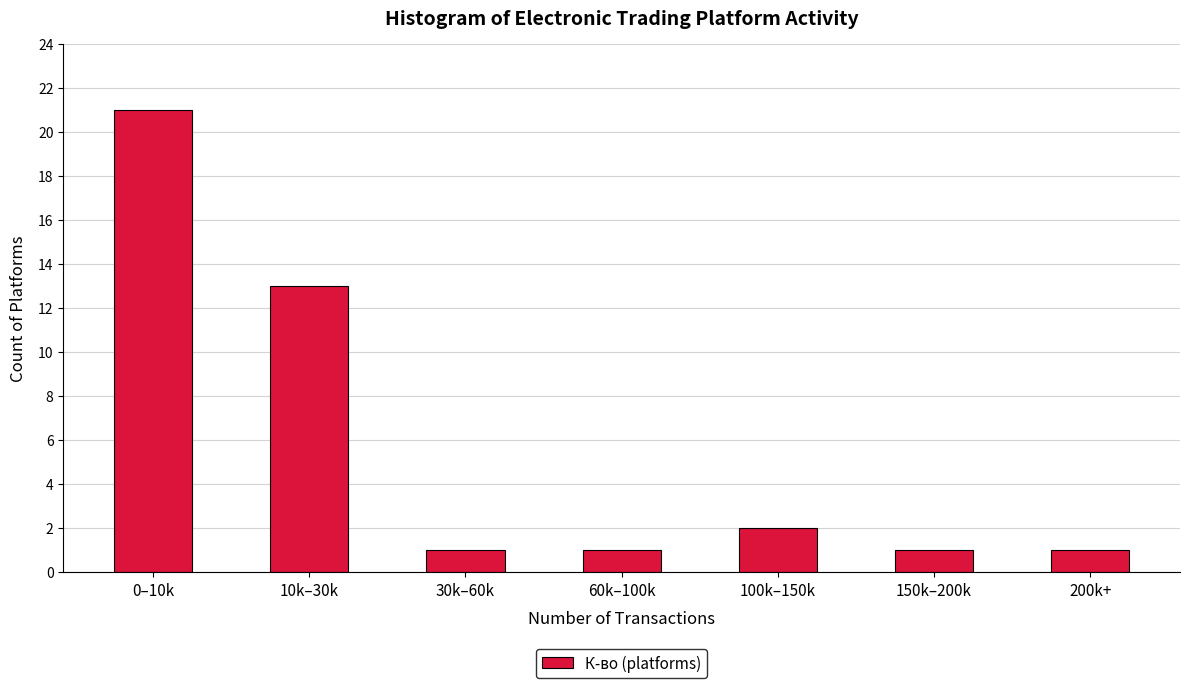

Reading left to right, extract all data points from this chart.

21	13	1	1	2	1	1